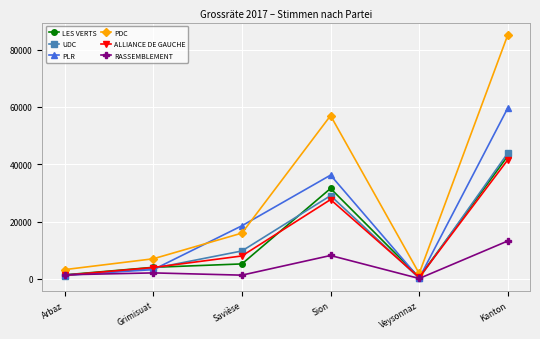

What is the sum of all PLR values?

119286